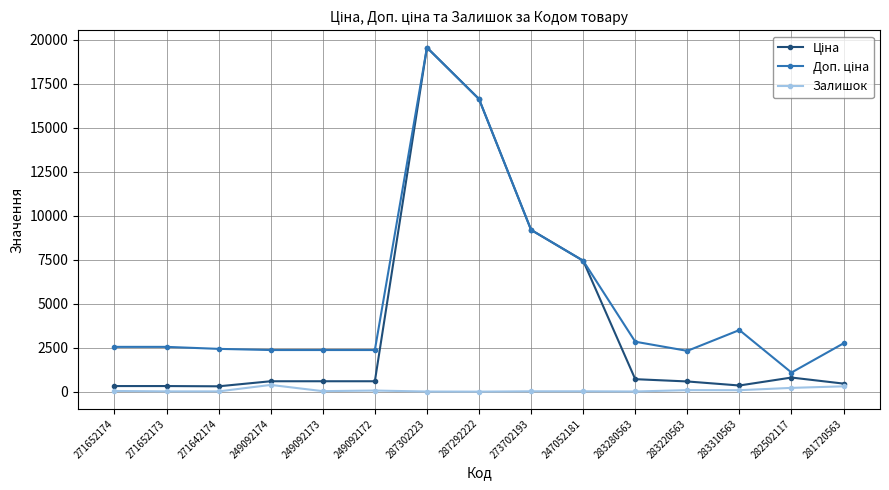

Which label corresponds to the largest value in the chart?

287302223